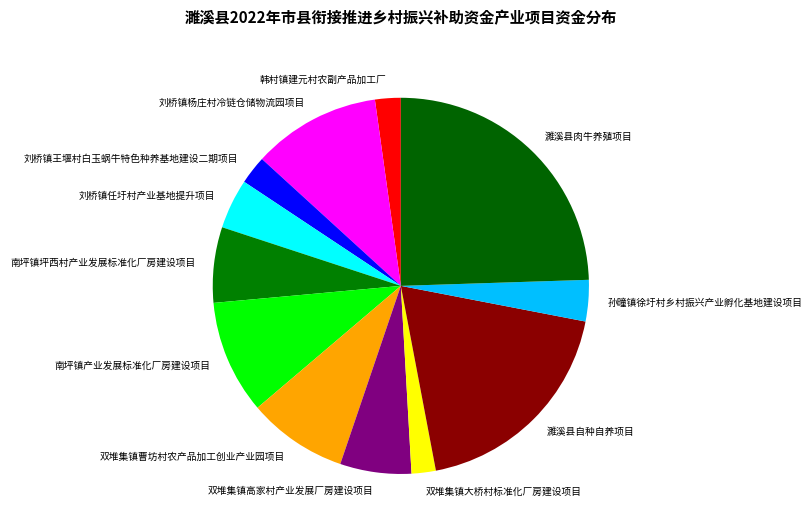

Does 双堆集镇高家村产业发展厂房建设项目 account for over 50% of the chart?

No